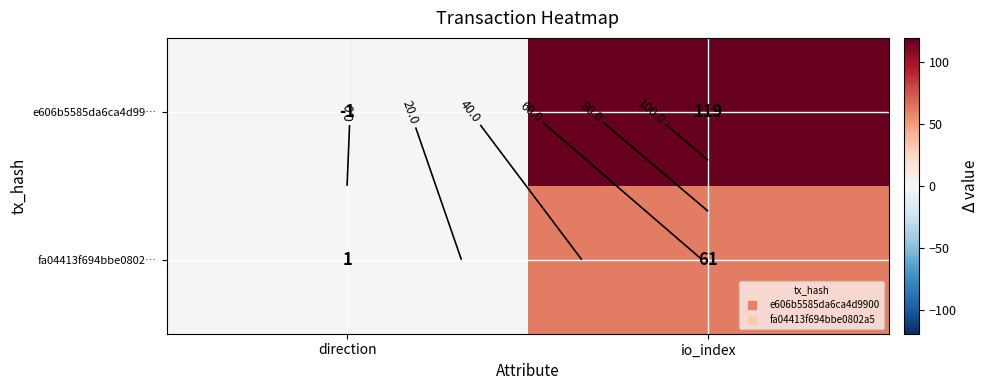

Which series changed the most between direction and io_index?

e606b5585da6ca4d99…